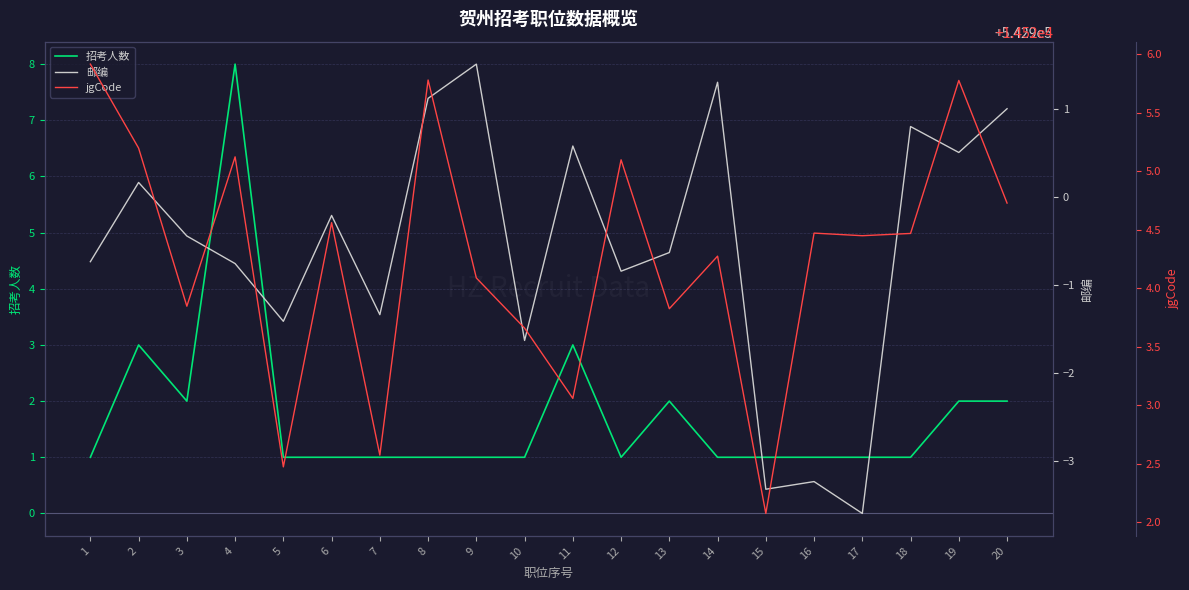

Reading right to left, what are all the values shown in this chart?

招考人数: 20=2.0	19=2.0	18=1.0	17=1.0	16=1.0	15=1.0	14=1.0	13=2.0	12=1.0	11=3.0	10=1.0	9=1.0	8=1.0	7=1.0	6=1.0	5=1.0	4=8.0	3=2.0	2=3.0	1=1.0
邮编: 20=542901.0	19=542900.5	18=542900.8	17=542896.4	16=542896.8	15=542896.7	14=542901.3	13=542899.4	12=542899.2	11=542900.6	10=542898.4	9=542901.5	8=542901.1	7=542898.7	6=542899.8	5=542898.6	4=542899.2	3=542899.6	2=542900.2	1=542899.3
jgCode: 20=14524.7	19=14525.8	18=14524.5	17=14524.4	16=14524.5	15=14522.1	14=14524.3	13=14523.8	12=14525.1	11=14523.1	10=14523.7	9=14524.1	8=14525.8	7=14522.6	6=14524.6	5=14522.5	4=14525.1	3=14523.8	2=14525.2	1=14525.9